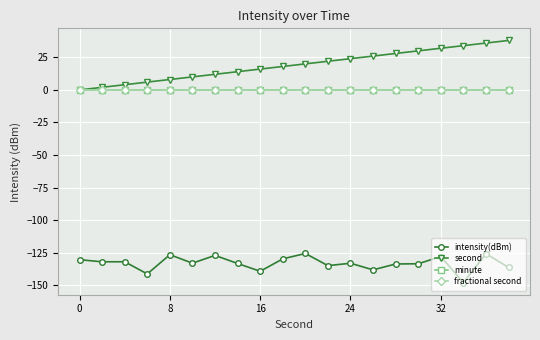

Is this an area chart (filled region under the line)?

No